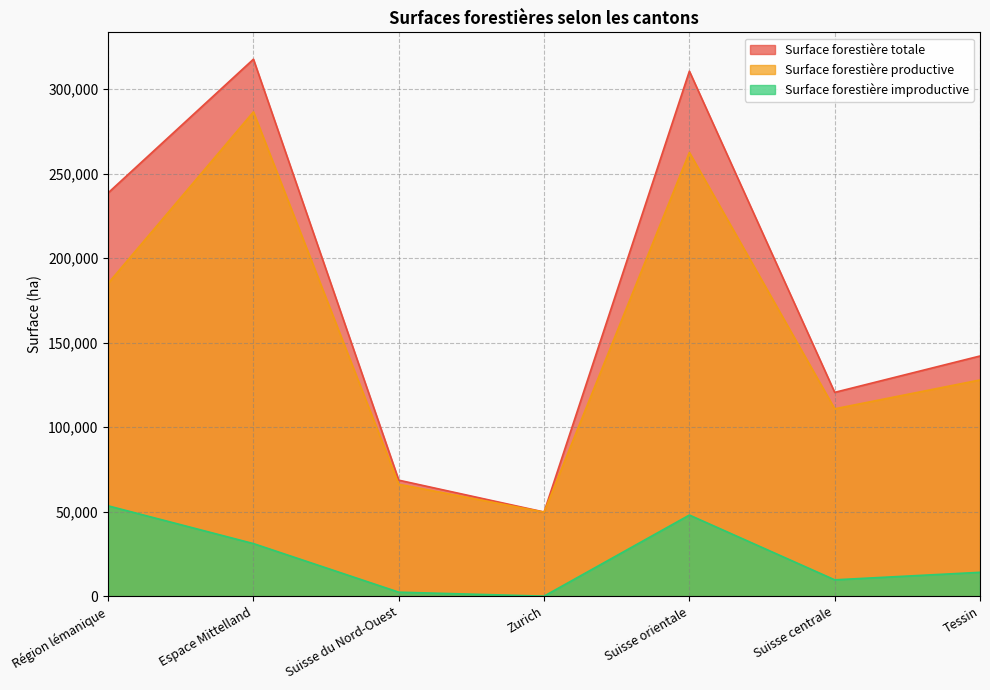

Is the value of Surface forestière productive at Zurich greater than the value of Surface forestière totale at Suisse orientale?

No